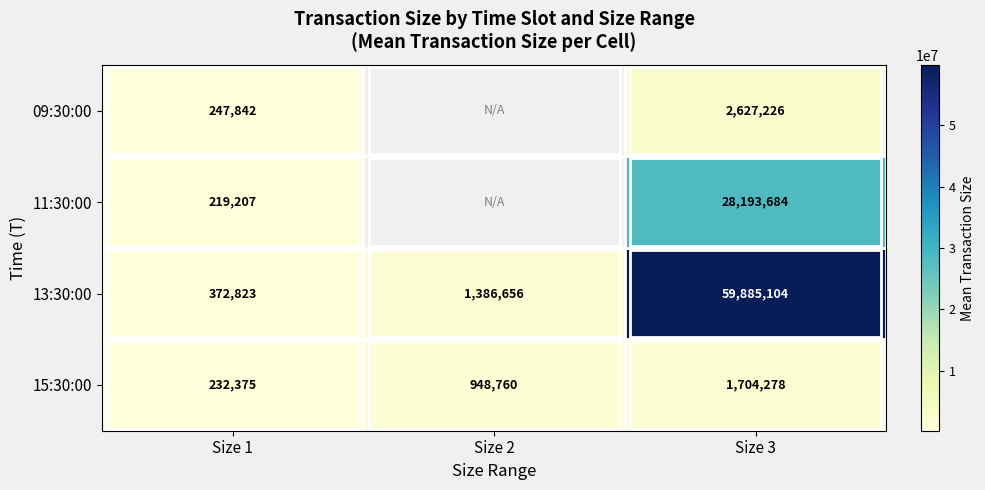

Is the value of 09:30:00 at Size 3 greater than the value of 15:30:00 at Size 2?

Yes